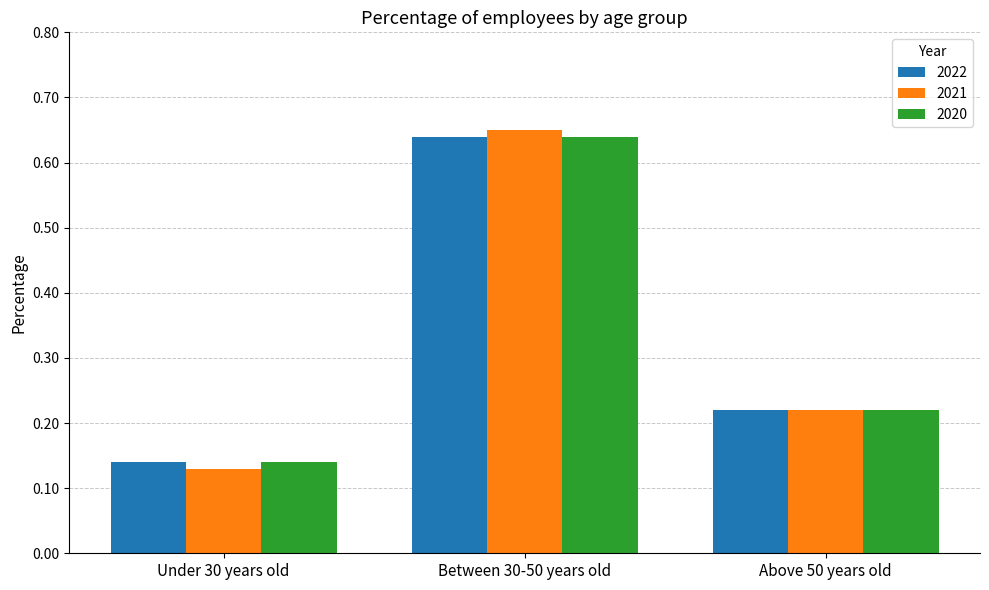

What is the label of the 3rd bar from the right?

Under 30 years old